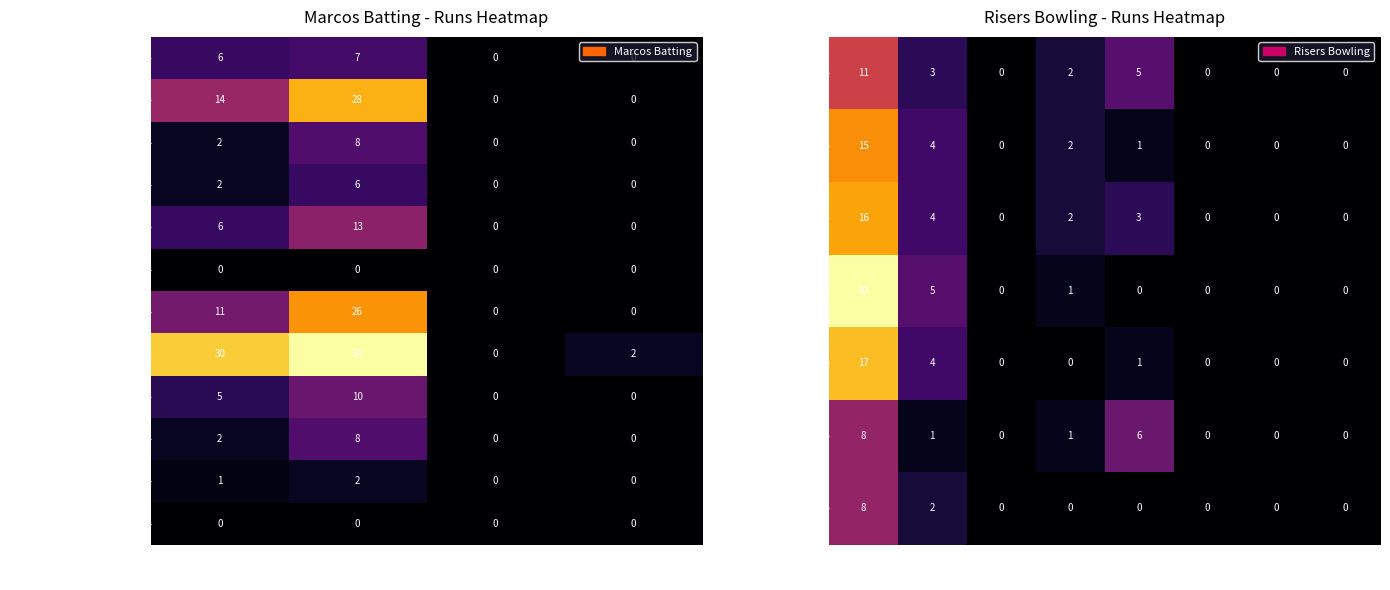

Count the Arjun Chittimani values in the range 0 to 8.

4